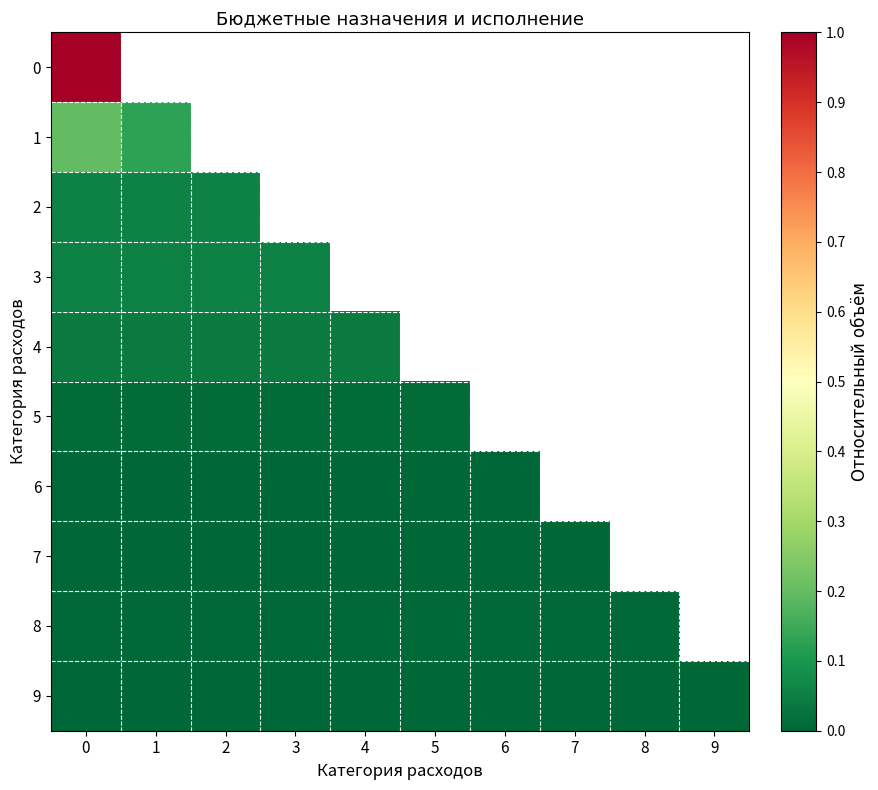

Rank the categories by 5 value from lowest to highest.

0, 1, 2, 3, 4, 5, 6, 7, 8, 9